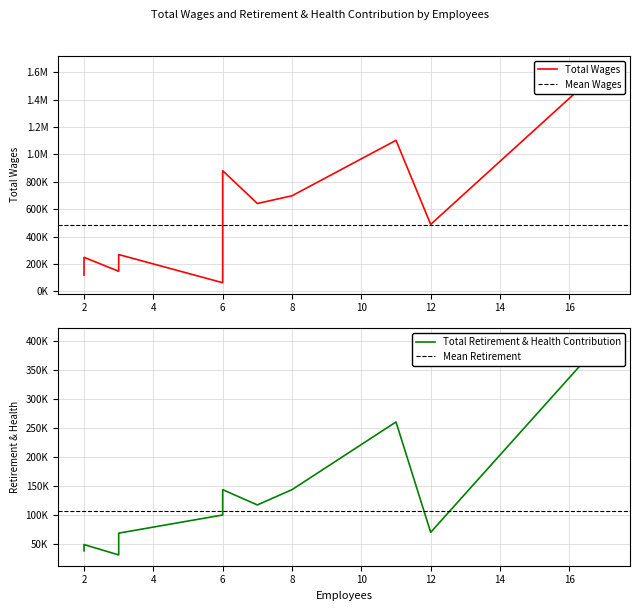

What is the value of the Total Retirement & Health Contribution point at the 15th from the left?

49727